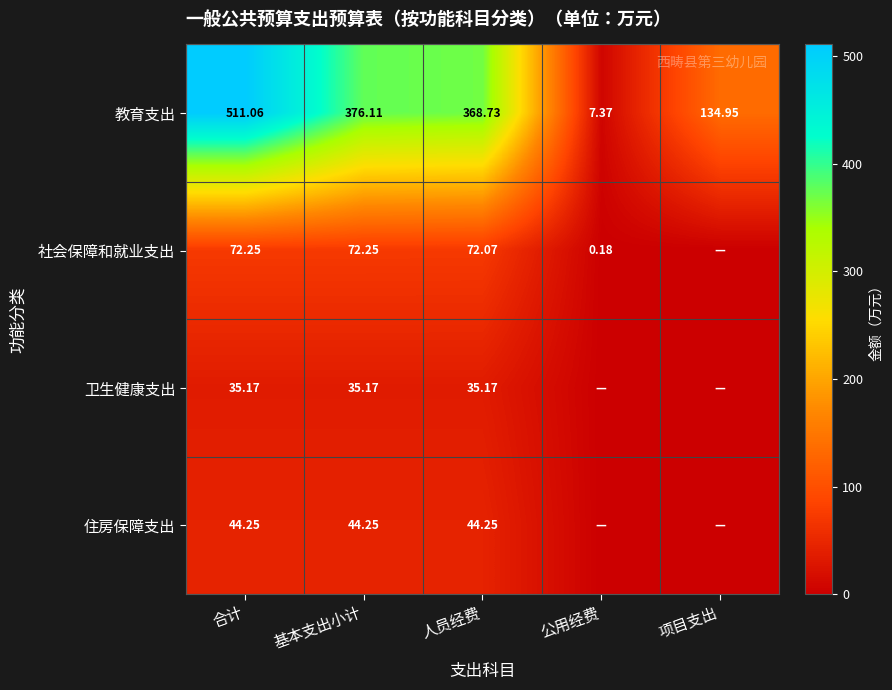

How many data points does each series have?

5